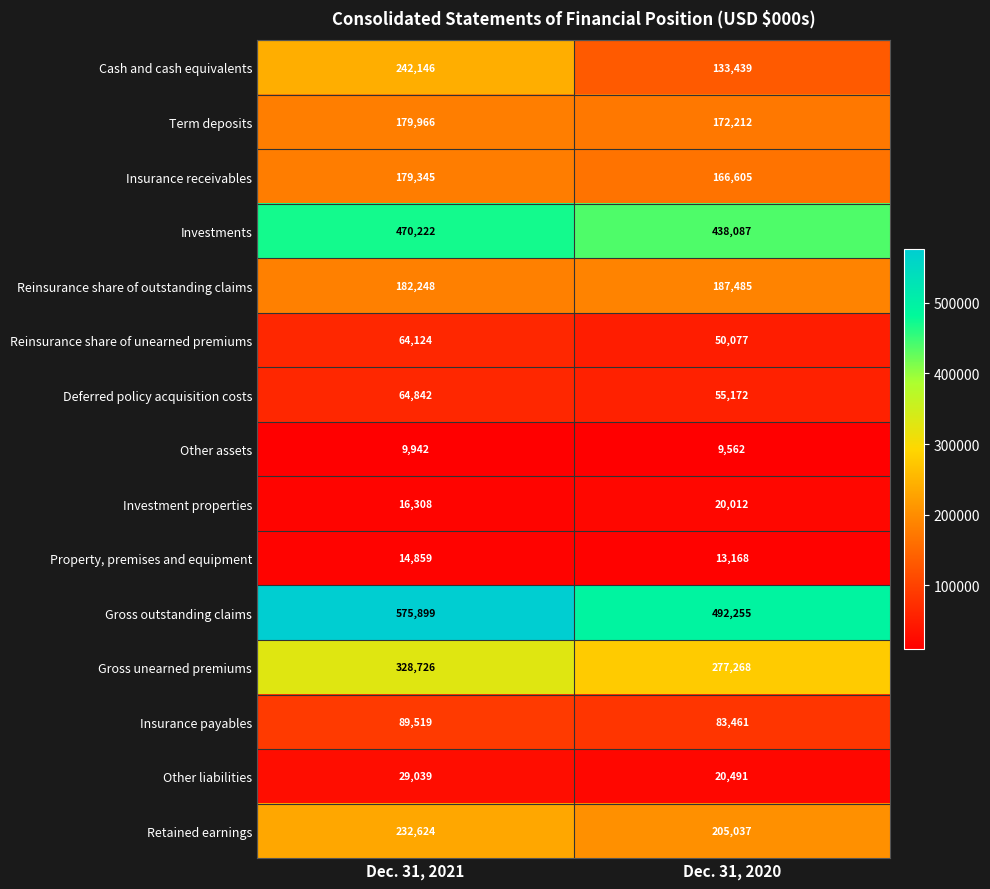

Rank the series by their maximum value, from lowest to highest.

Other assets, Property, premises and equipment, Investment properties, Other liabilities, Reinsurance share of unearned premiums, Deferred policy acquisition costs, Insurance payables, Insurance receivables, Term deposits, Reinsurance share of outstanding claims, Retained earnings, Cash and cash equivalents, Gross unearned premiums, Investments, Gross outstanding claims